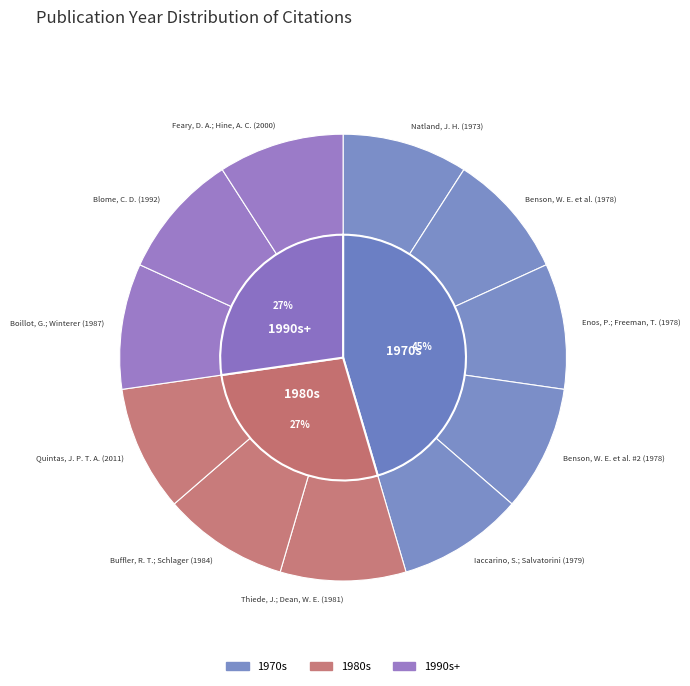

How many slices are in this pie chart?

11